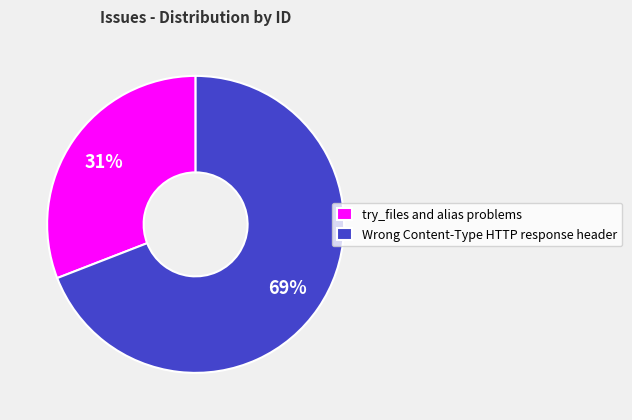

Is the sum of try_files and alias problems and Wrong Content-Type HTTP response header greater than half?

Yes